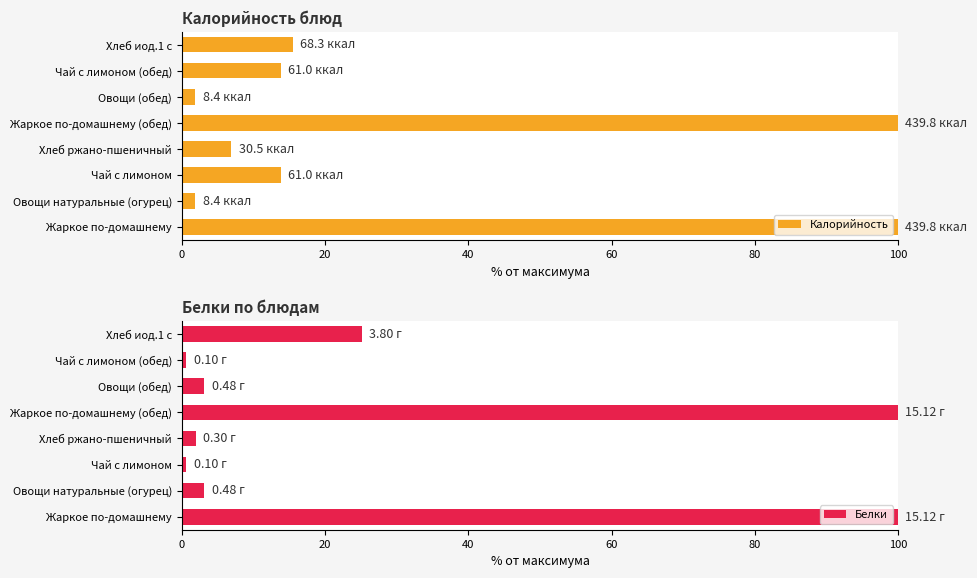

What is the difference between the Калорийность values at 80 and 100?

98.1